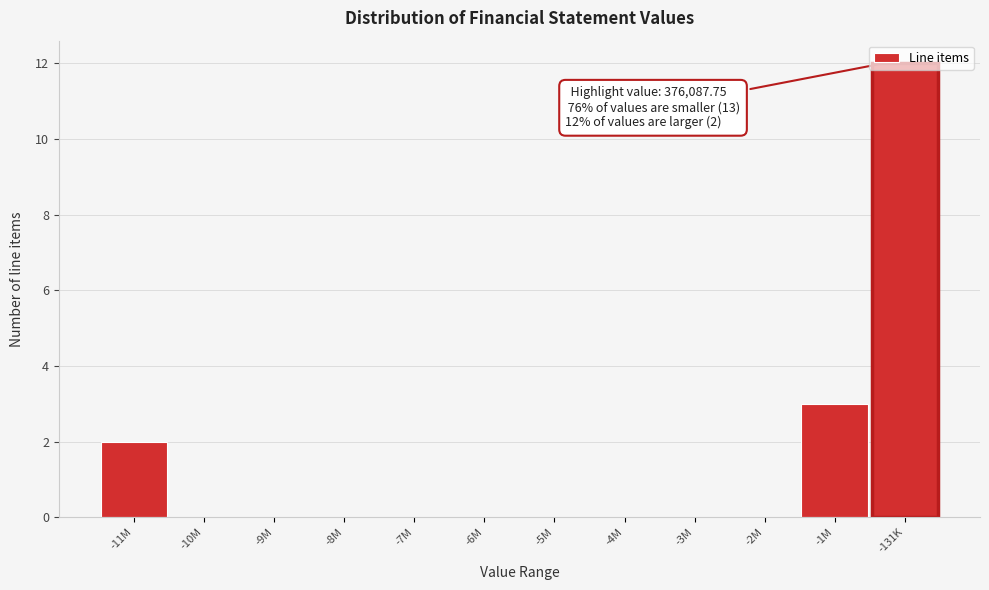

Is it true that the value at -4M is 0?

True